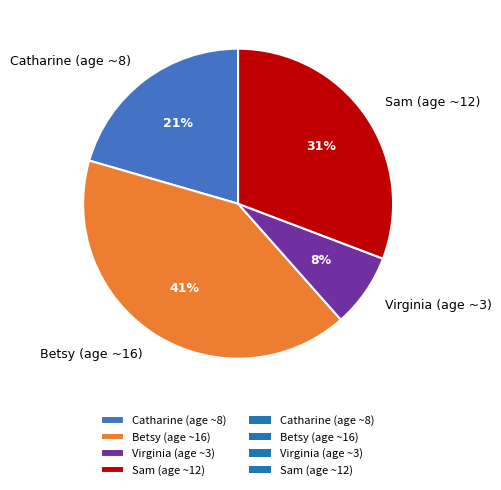

Is it true that Virginia (age ~3) is 16% of the pie?

False